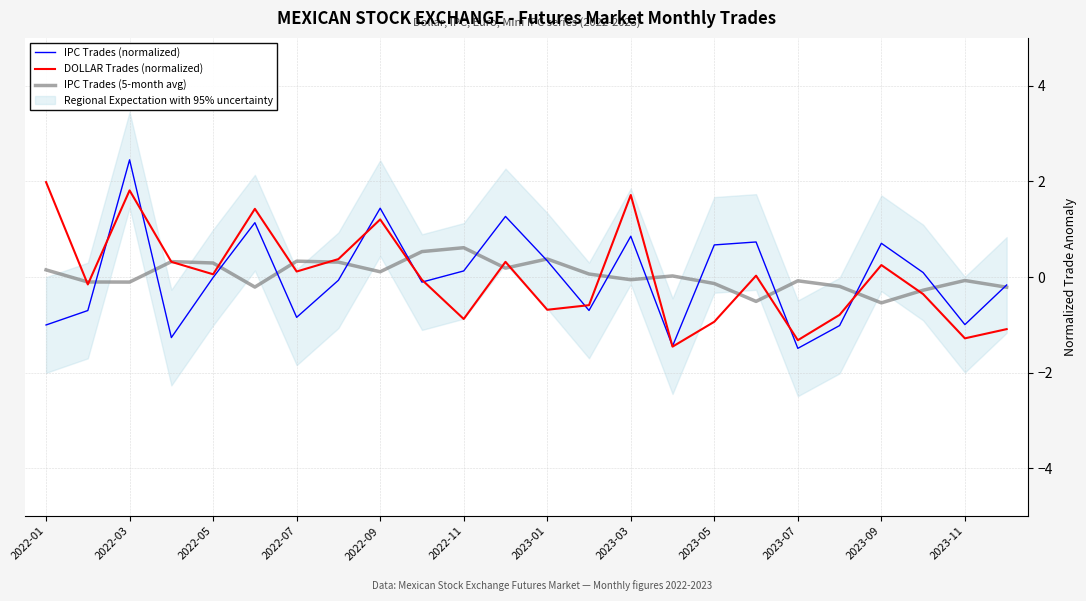

What is the minimum value for DOLLAR Trades (normalized)?

-1.5